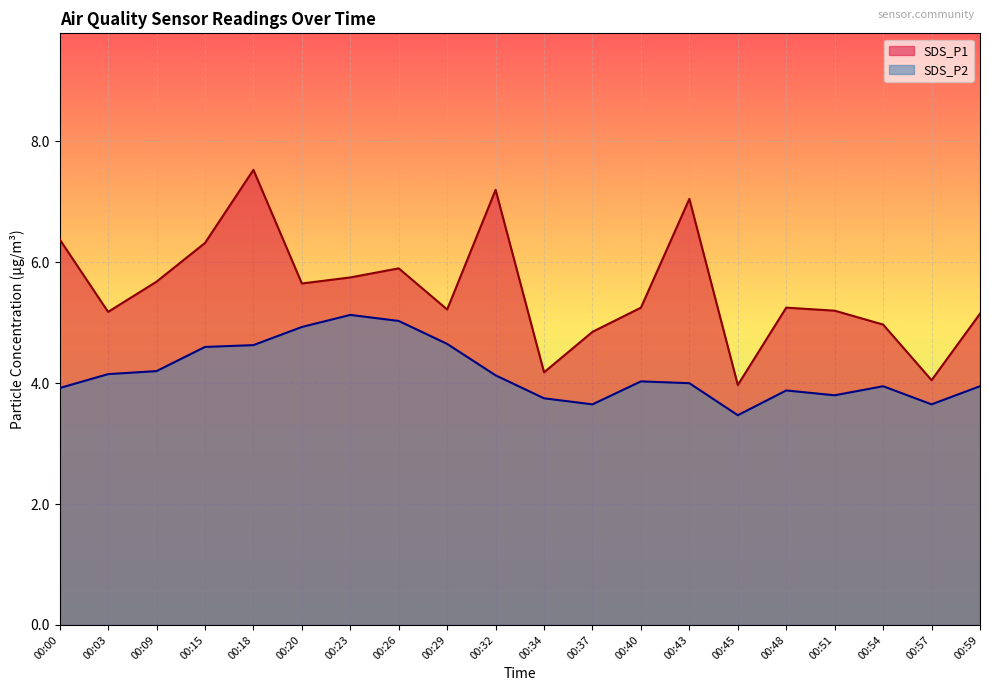

Which category has the lowest value across all series?

00:45